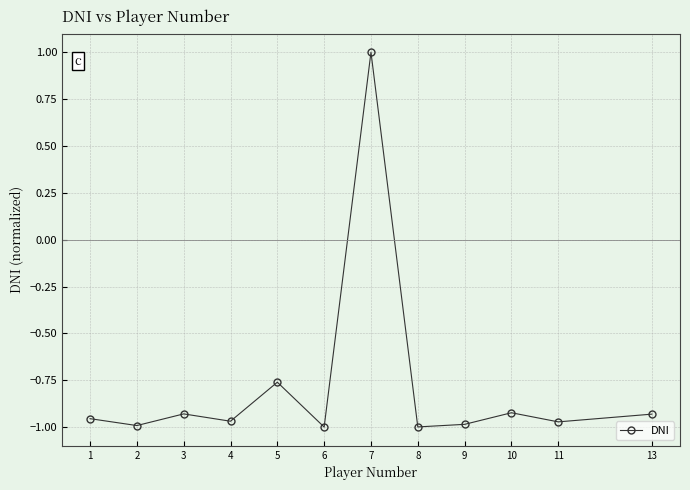

True or false: the data has more than 2 interior local peaks.

True